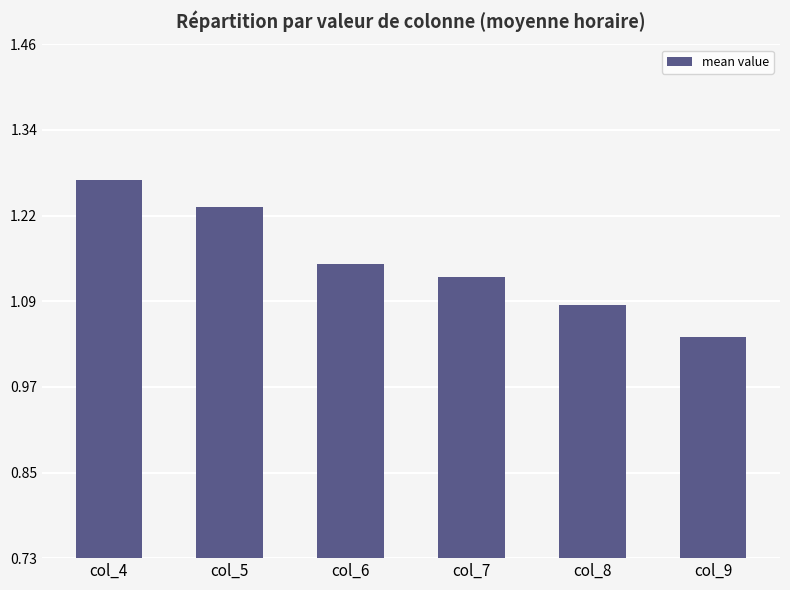

How many bars are there in total?

6